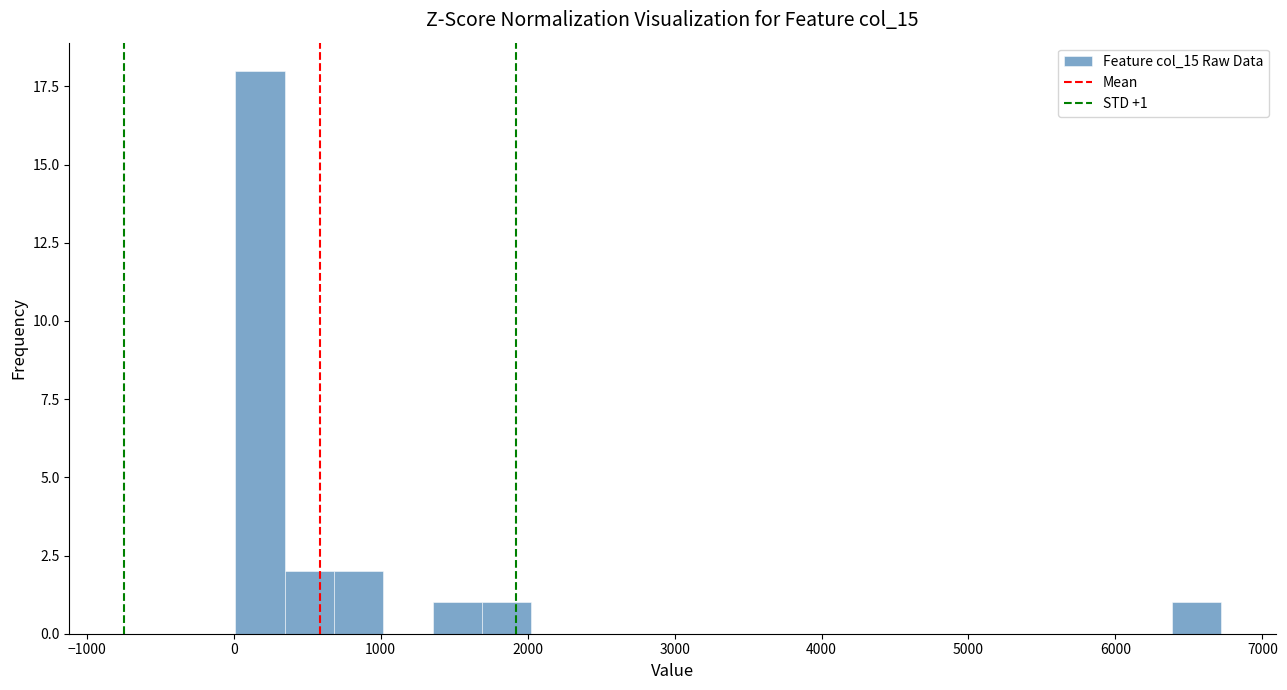

Read against the x-axis, roughly where is the centre of the tallest bar?

200